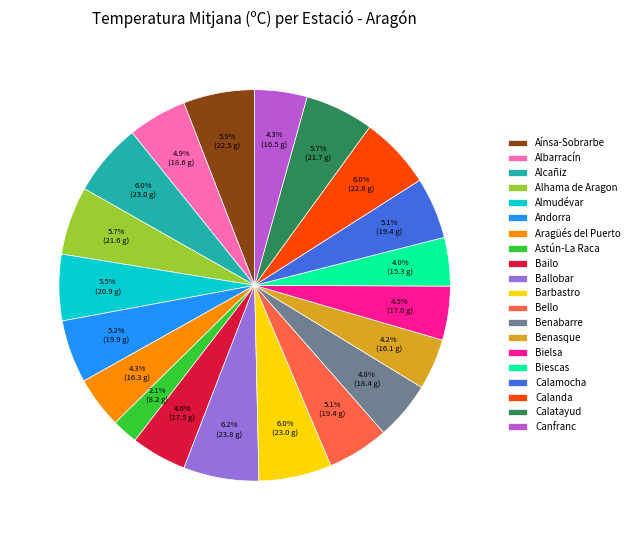

Which slice is the smallest?

Astún-La Raca